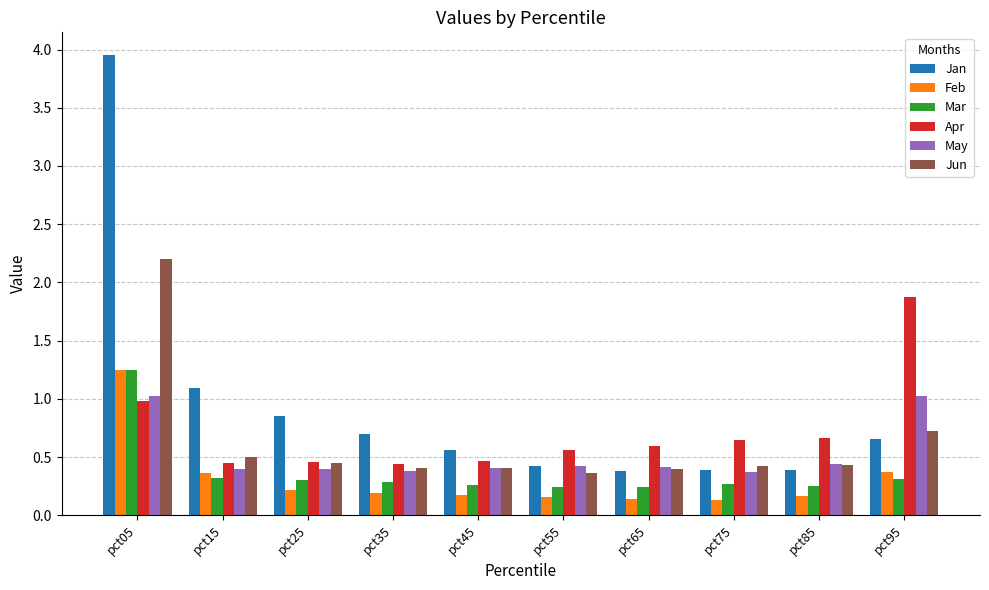

Rank the series at pct95 from highest to lowest value.

Apr, May, Jun, Jan, Feb, Mar